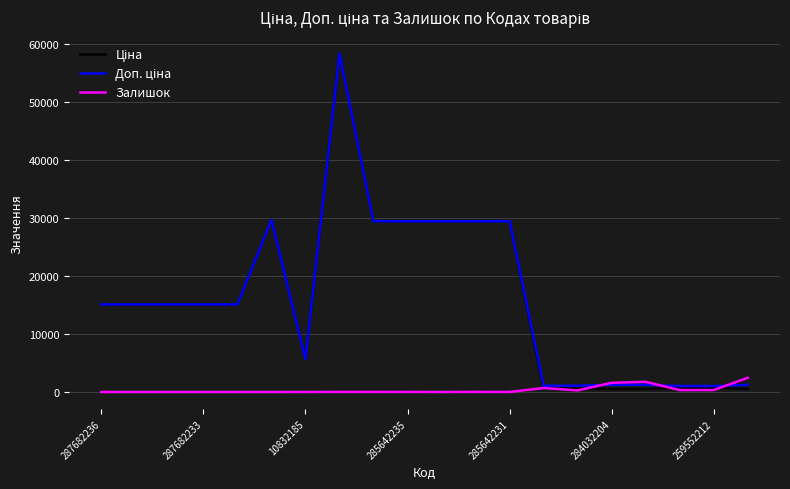

What is the maximum value shown in the chart?

58426.5